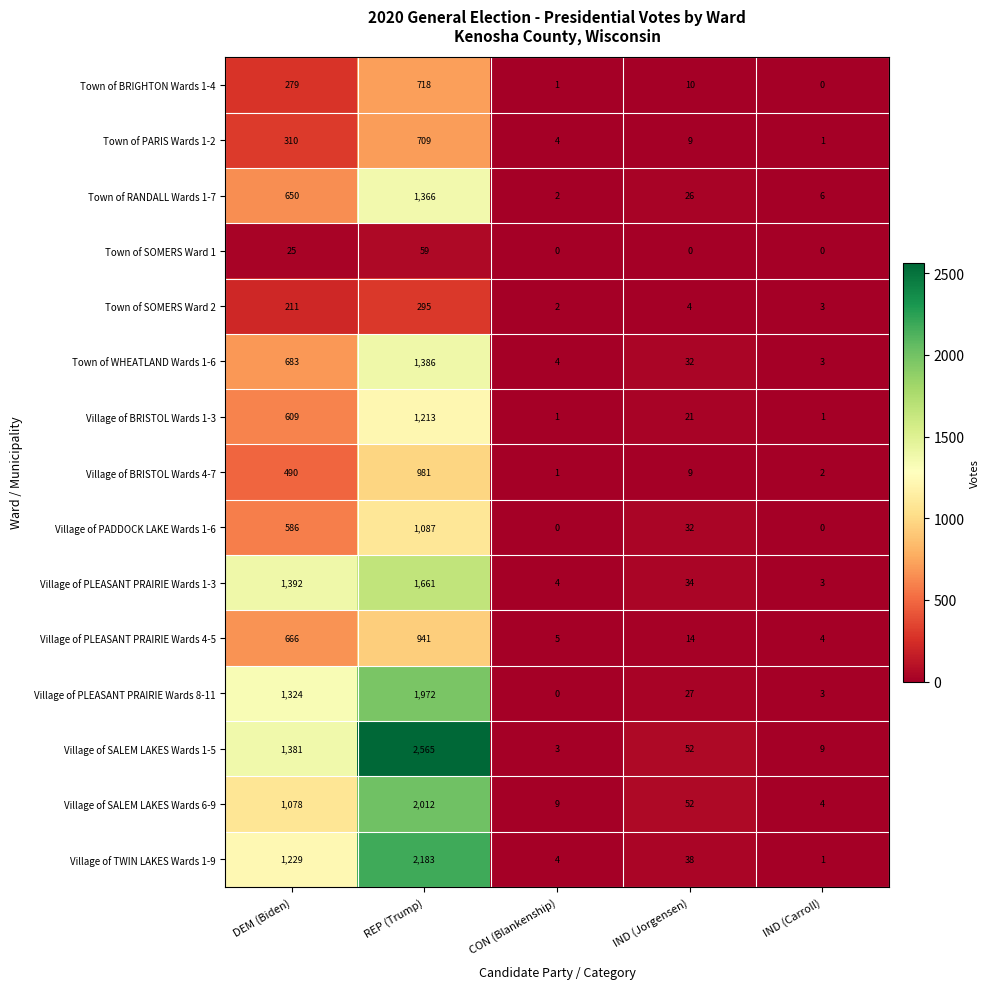

The value of Village of PLEASANT PRAIRIE Wards 1-3 at DEM (Biden) is 1392. True or false?

True